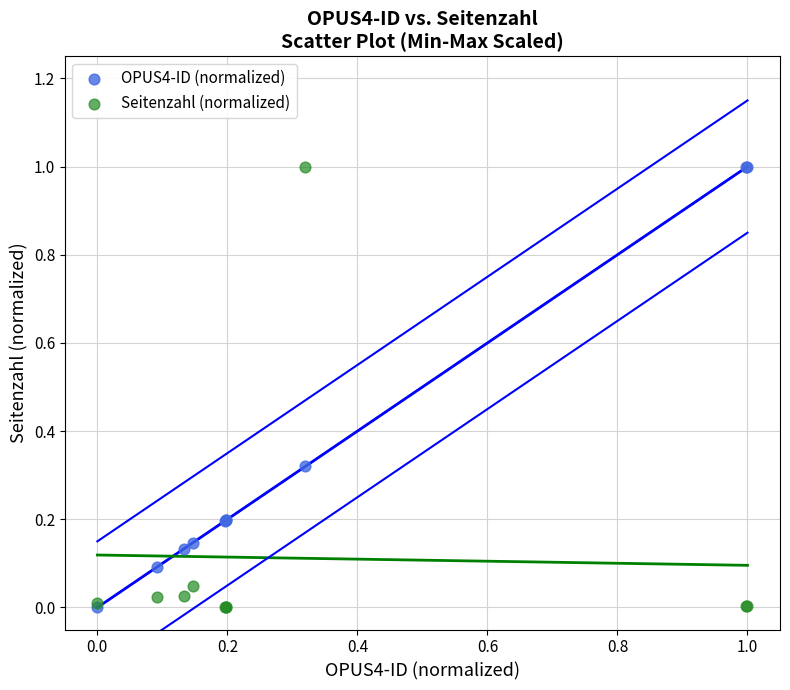

What are all the series names shown in the legend?

OPUS4-ID (normalized), Seitenzahl (normalized)